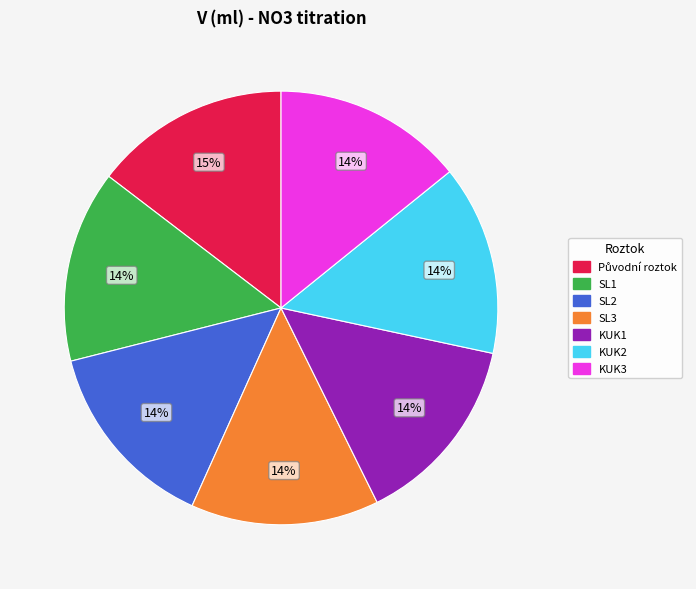

Does any single category account for the majority?

No